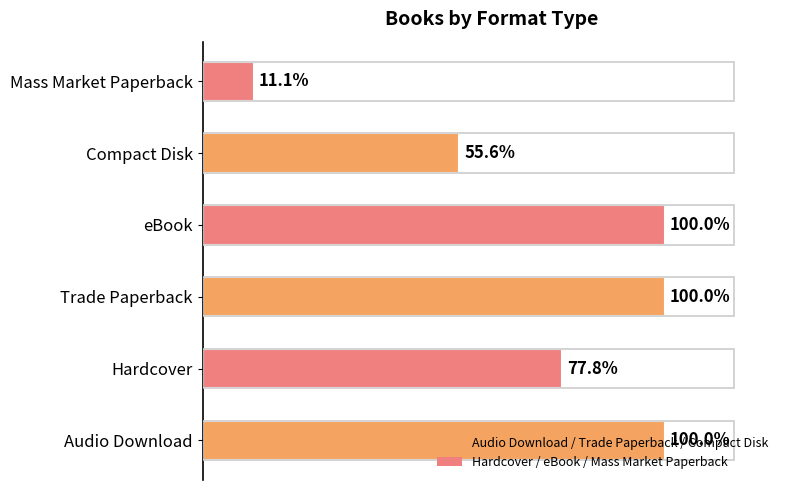

Does the chart contain any negative values?

No